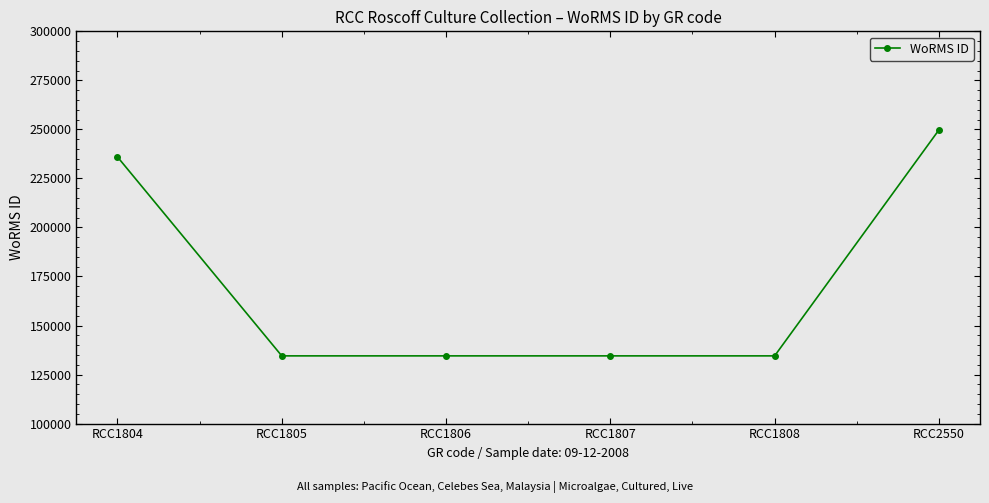

What is the change in value from RCC1807 to RCC2550?

+115207